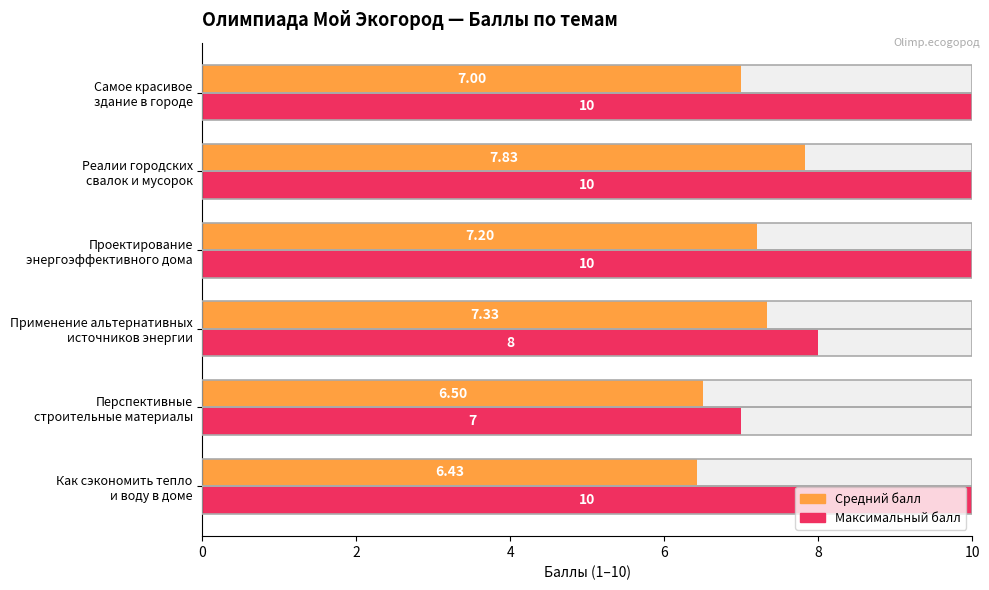

What is the greatest value displayed?

10.0